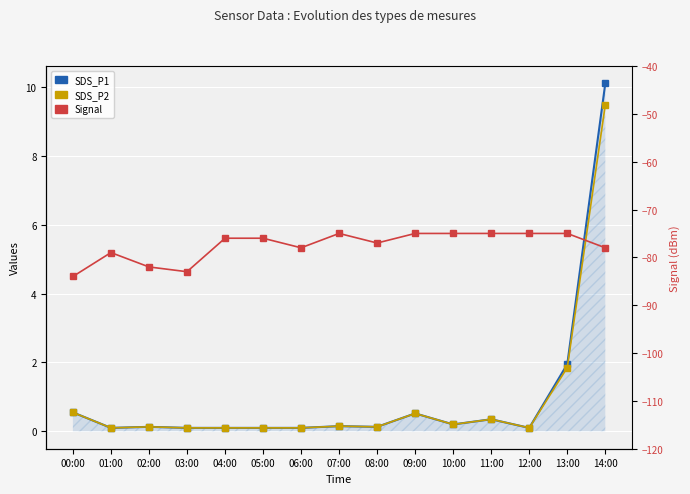

At how many categories does at least one series exceed -59?

15